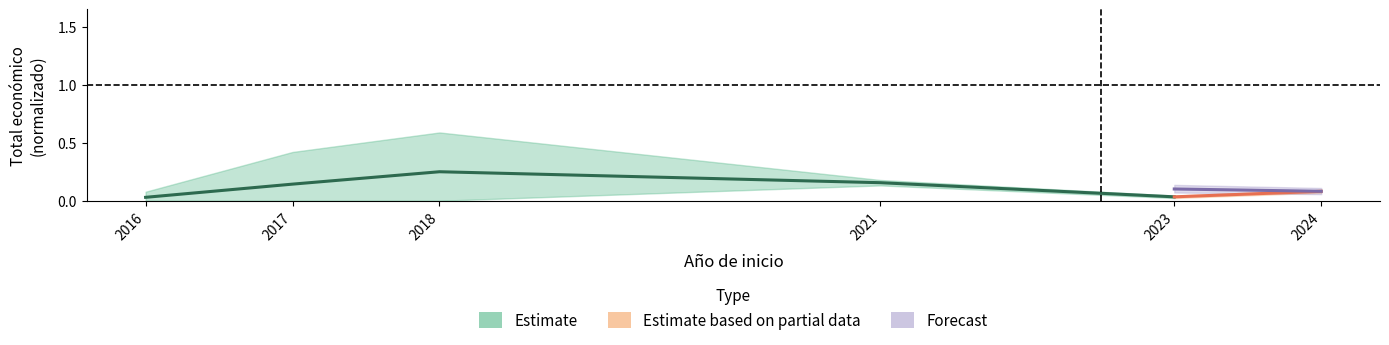

What is the value of the 2nd point from the left?

0.1